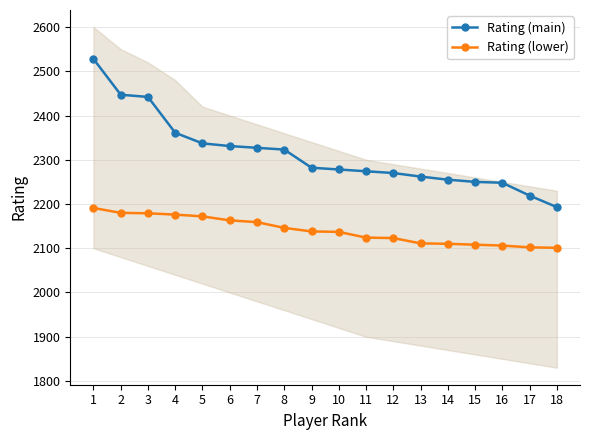

List the labels in order of Rating (main) value, largest first.

1, 2, 3, 4, 5, 6, 7, 8, 9, 10, 11, 12, 13, 14, 15, 16, 17, 18